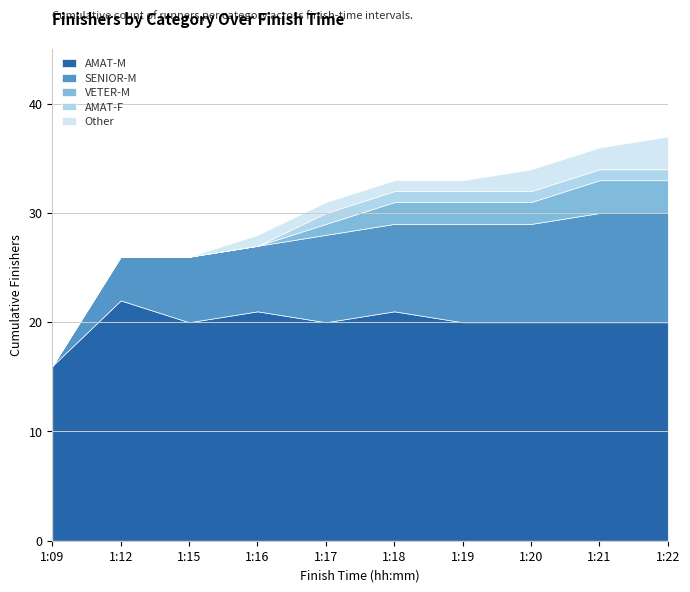

Where is AMAT-M nearest to the value 19?

1:15